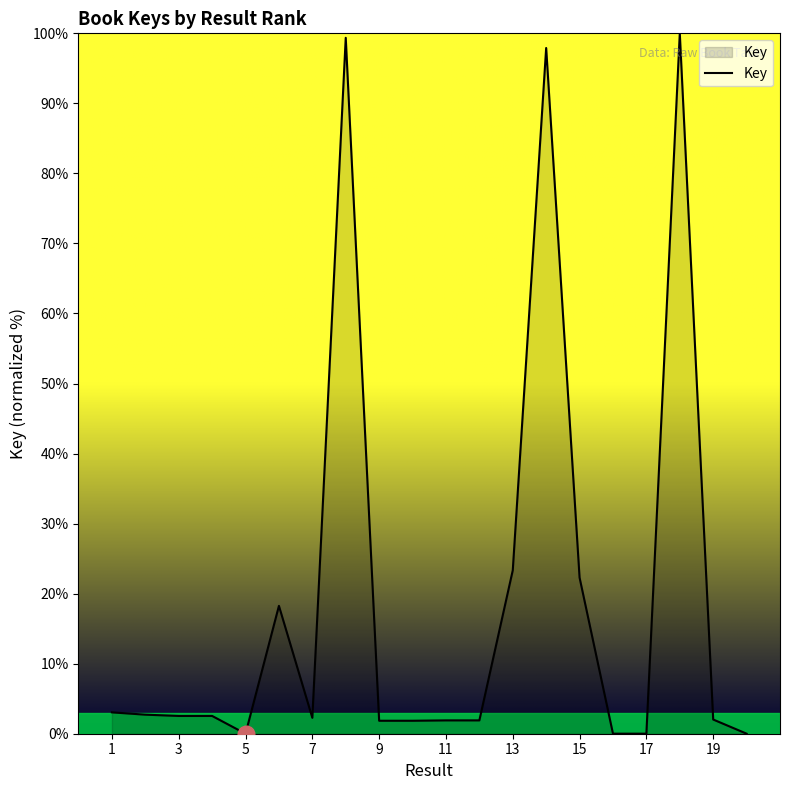

What is the difference between the maximum and minimum values?

100.0